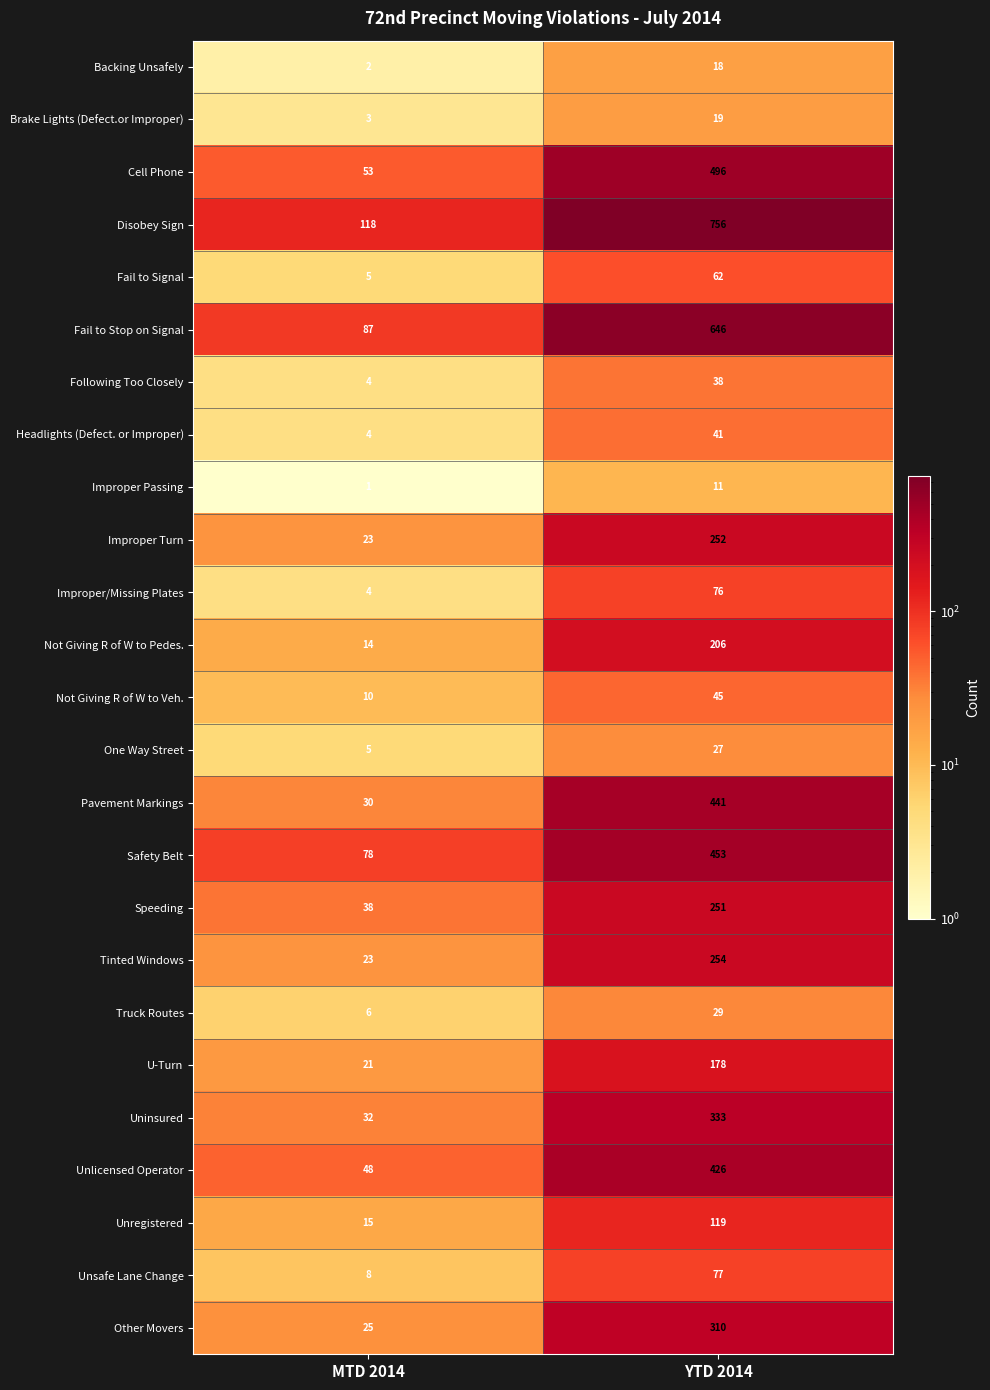

Which series has the largest range (max minus min)?

Disobey Sign